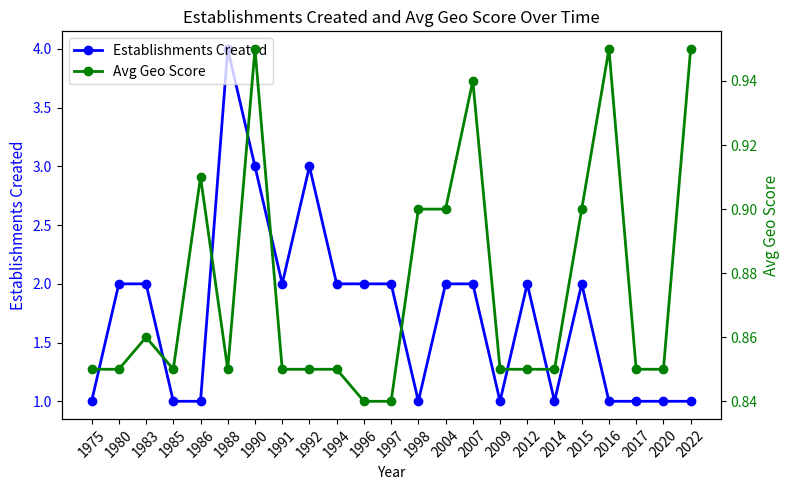

Which has a higher value, 1983 or 2012?

1983